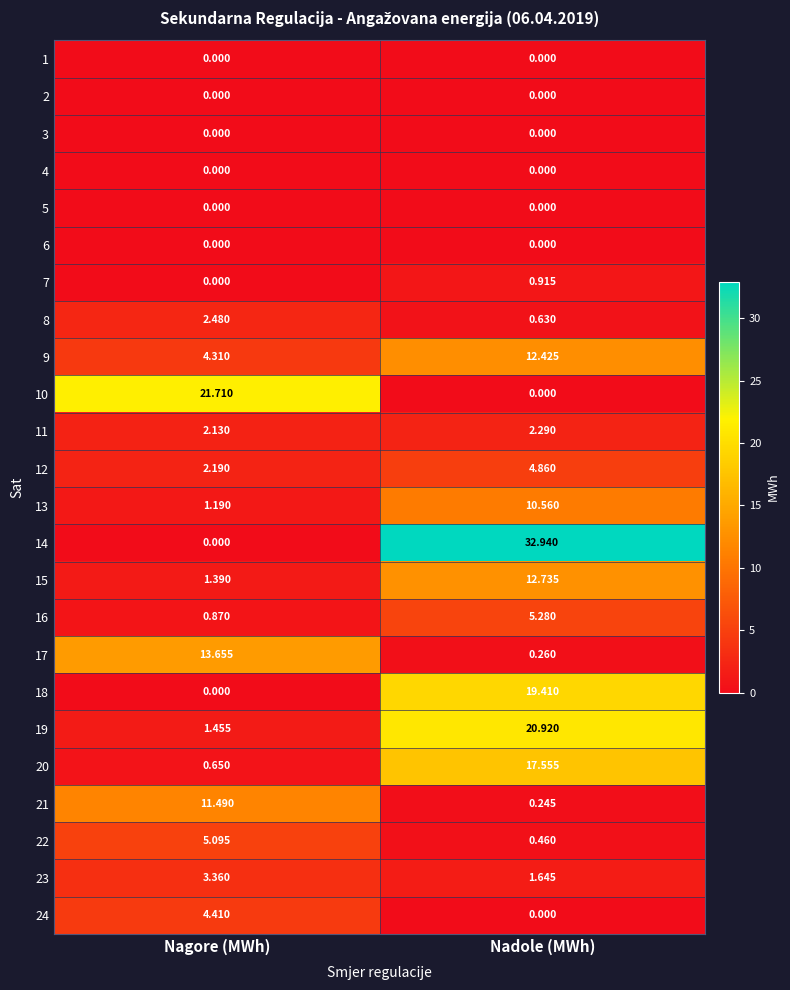

Where is 15 nearest to the value 7?

Nagore (MWh)